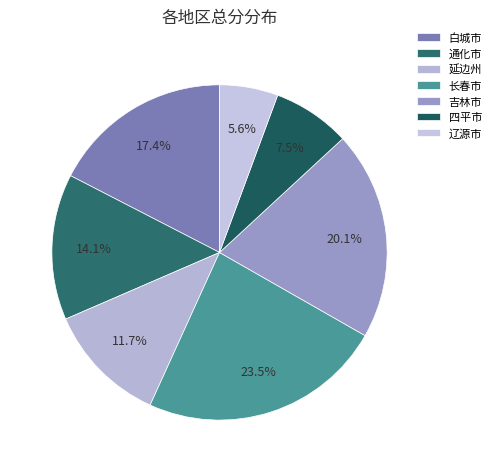

How many slices are in this pie chart?

7